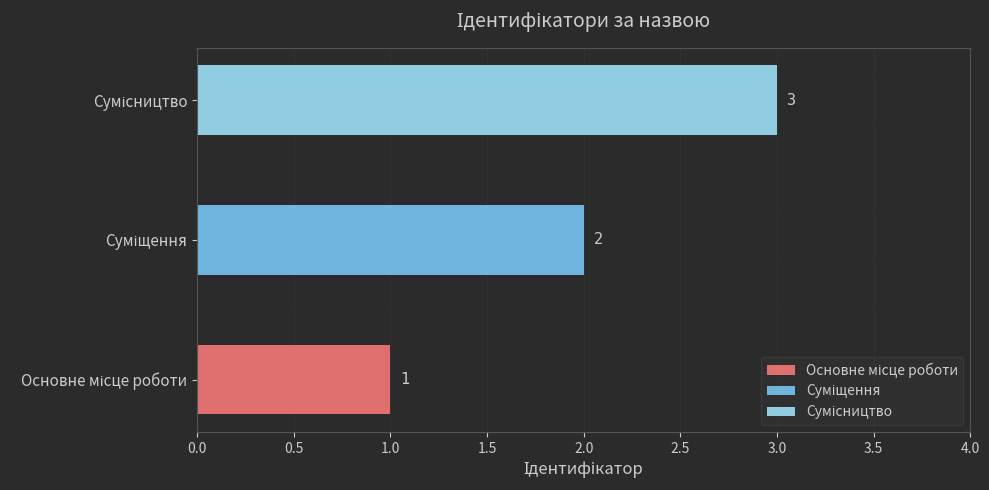

How many values are between 1 and 3?

3